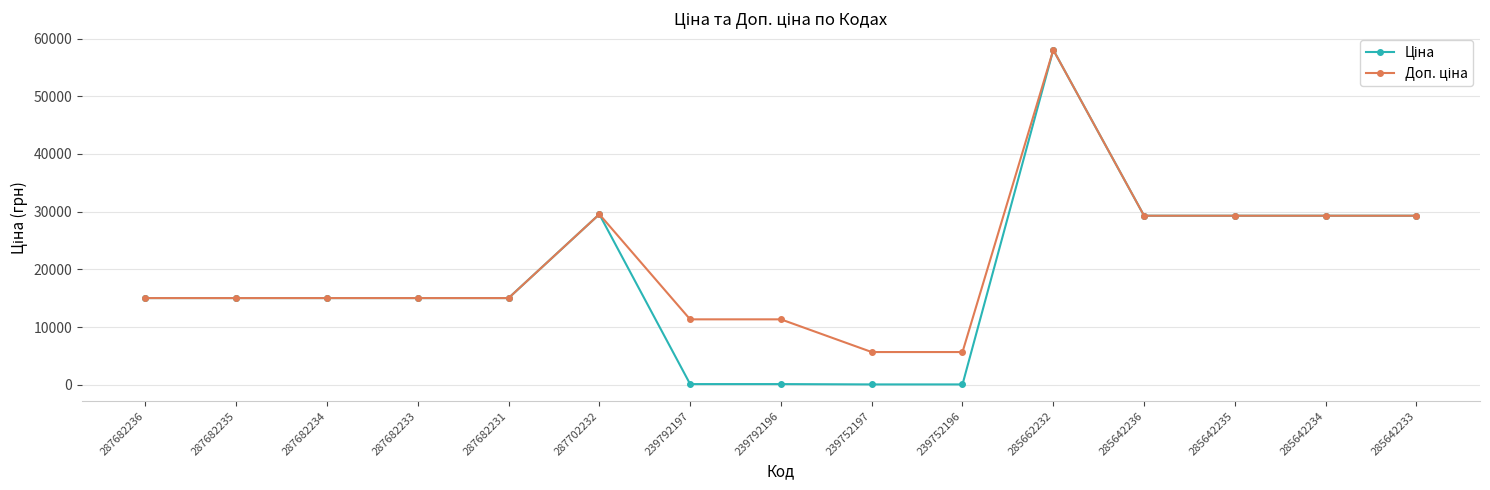

Which label corresponds to the largest value in the chart?

285662232